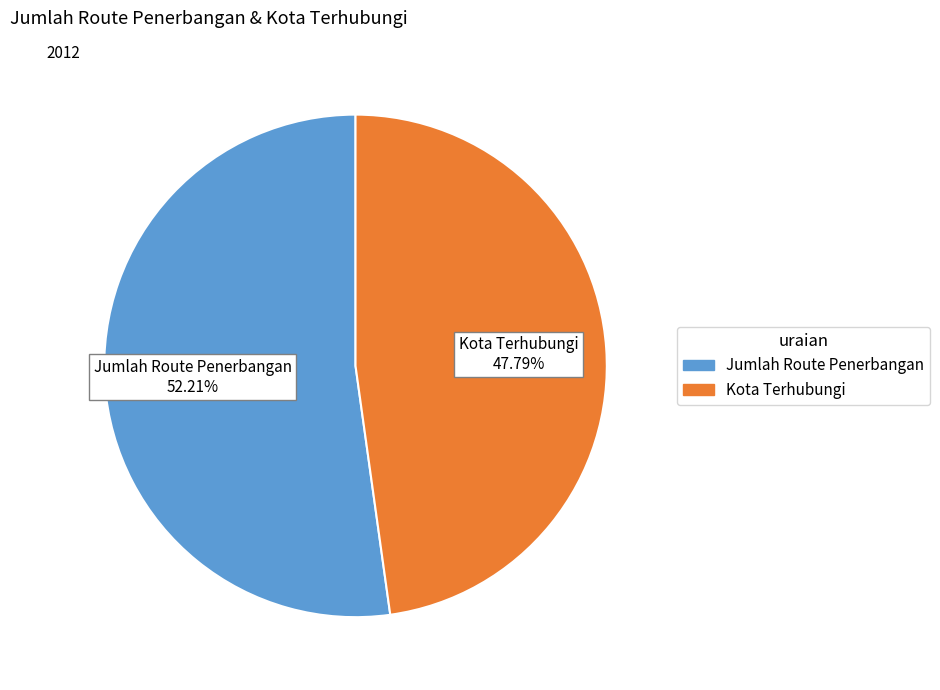

How many segments does this pie chart have?

2